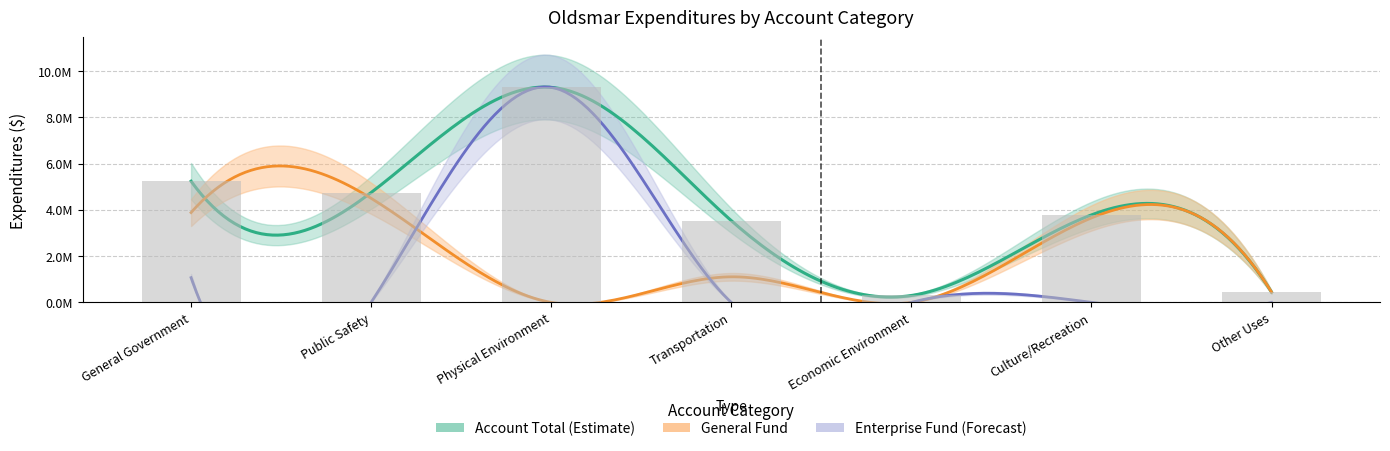

Which category has the lowest value across all series?

Public Safety